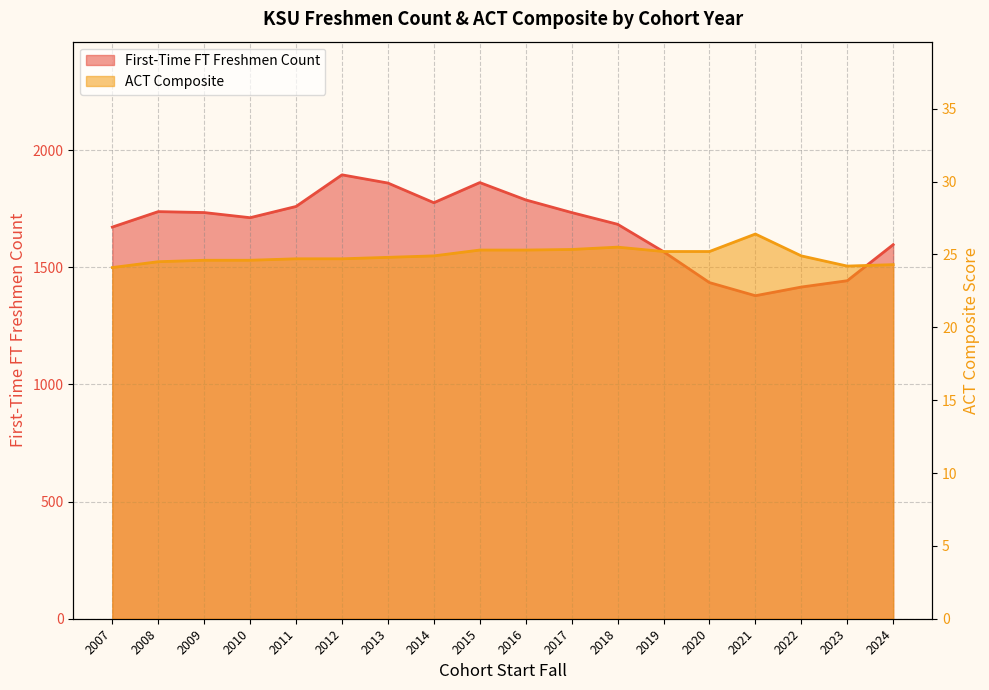

List the series in order of their overall mean, highest first.

First-Time FT Freshmen Count, ACT Composite